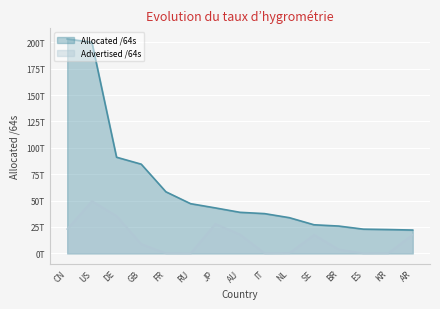

Count the number of data series in this chart.

2